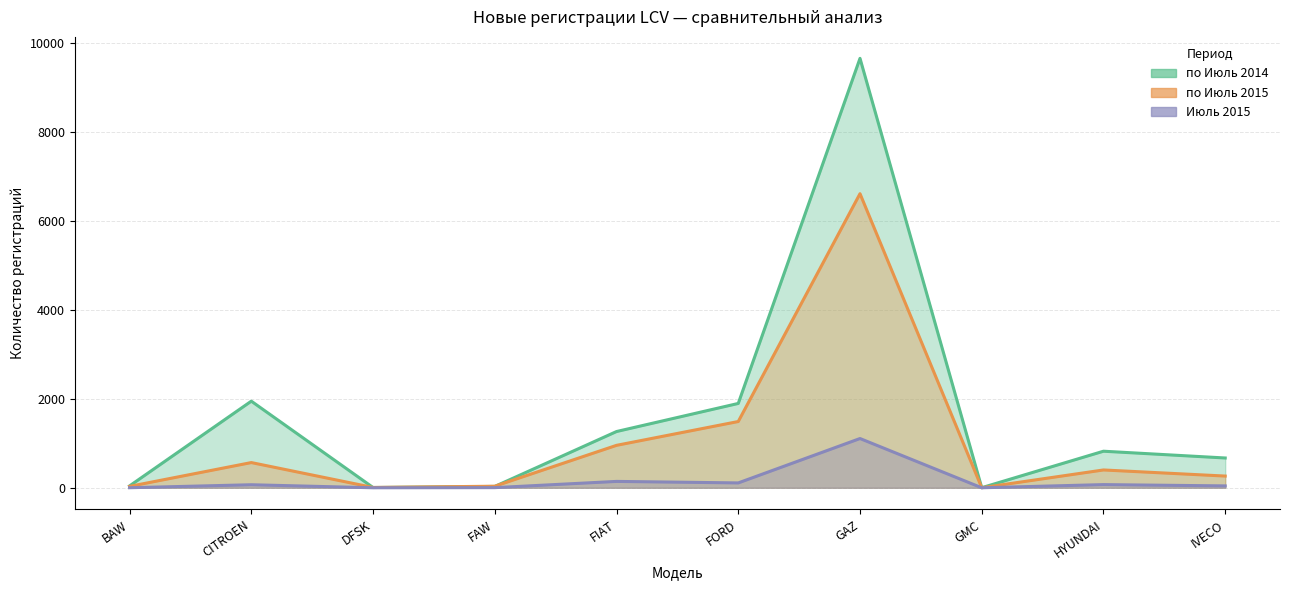

What is the label of the 7th point from the left?

GAZ